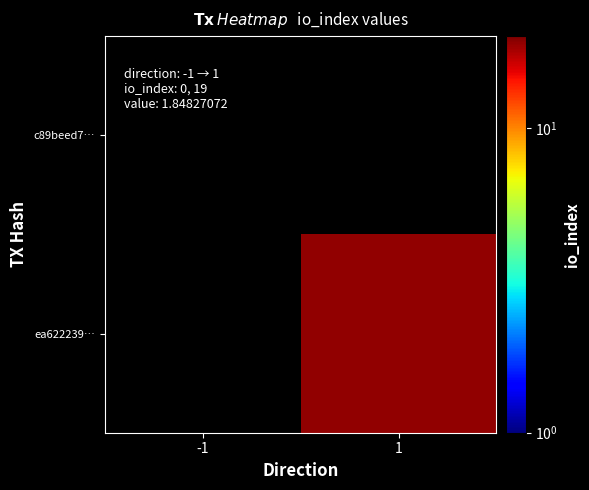

At -1, list the series in order from largest to smallest.

c89beed7…, ea622239…